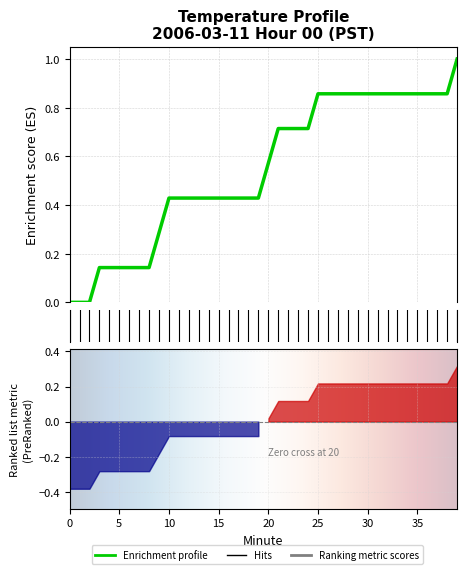

What is the approximate value at 6?

0.1